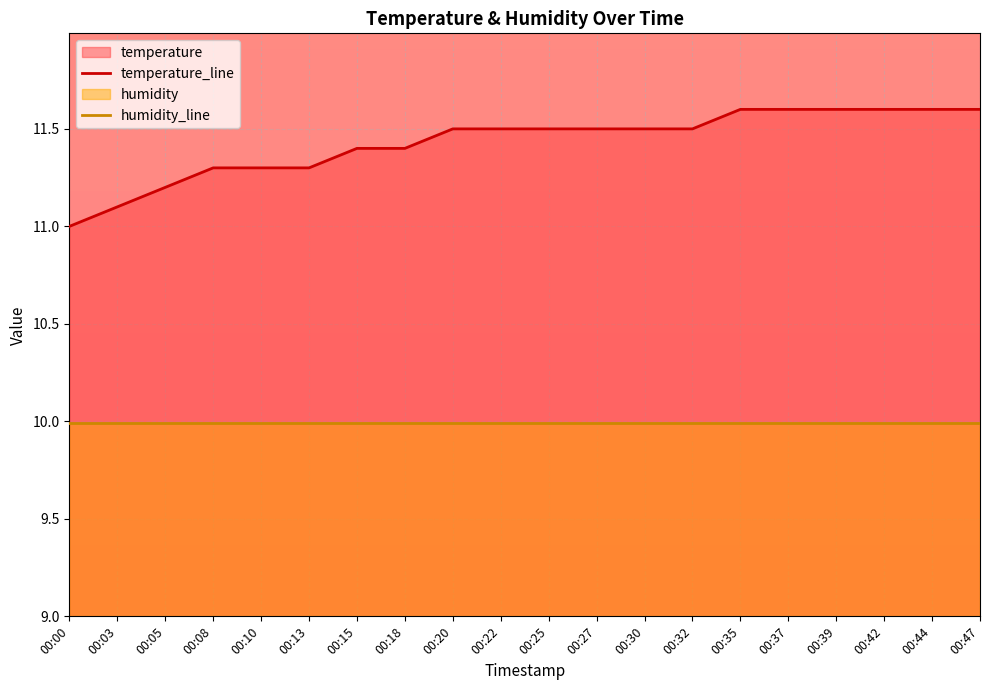

What is the maximum value shown in the chart?

11.6